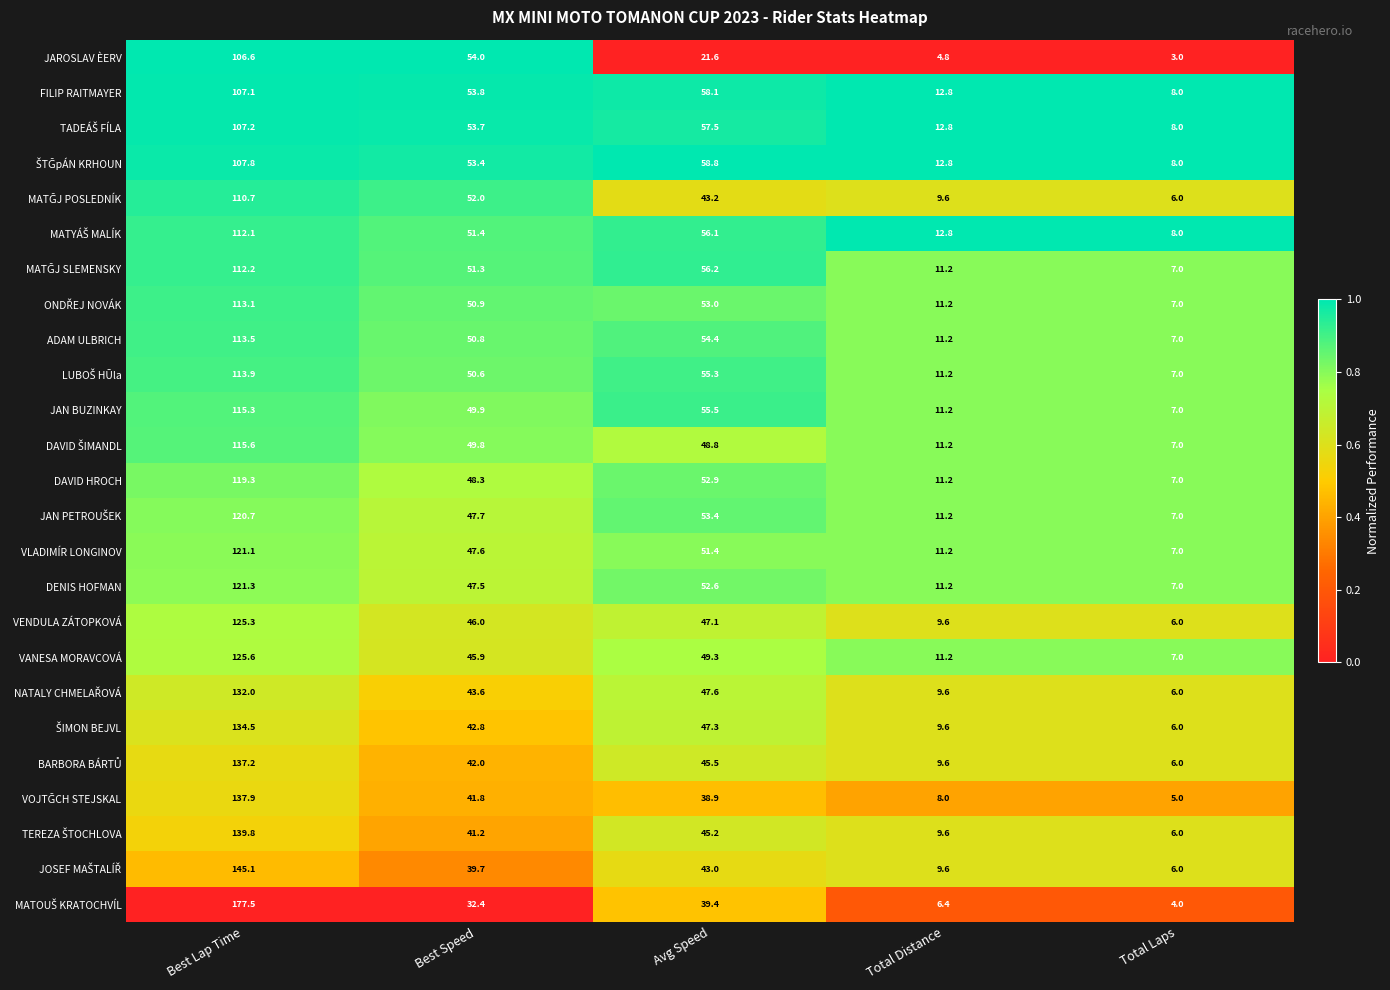

What is the difference between the second highest and minimum values in the JAROSLAV ÈERV series?

51.0